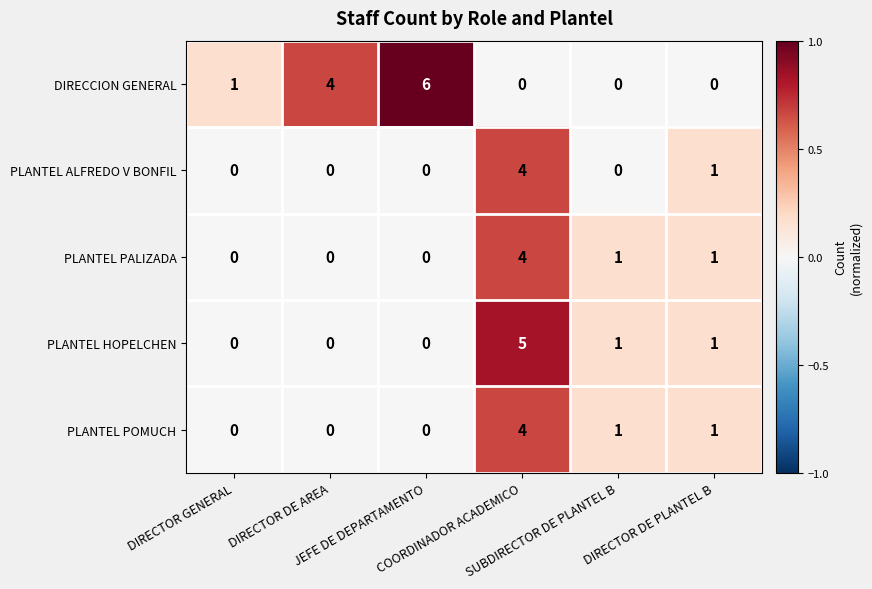

How many PLANTEL ALFREDO V BONFIL values are between 0 and 1?

5